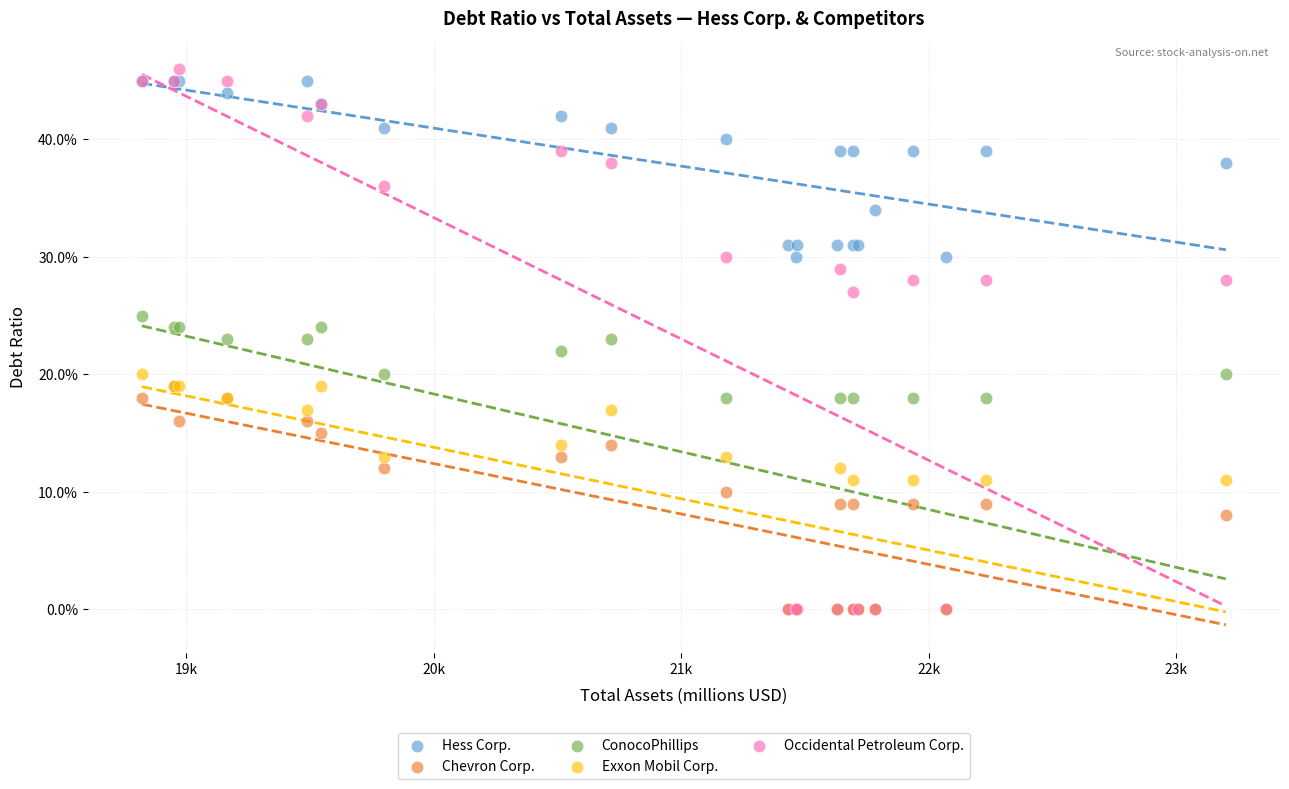

Which series has the widest spread of Y values?

Occidental Petroleum Corp.